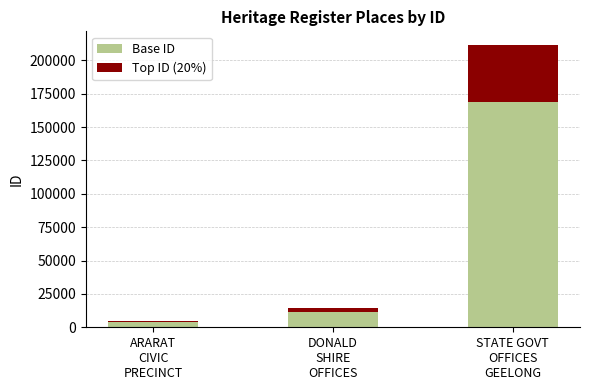

What is the sum of all Base ID values?

184140.0